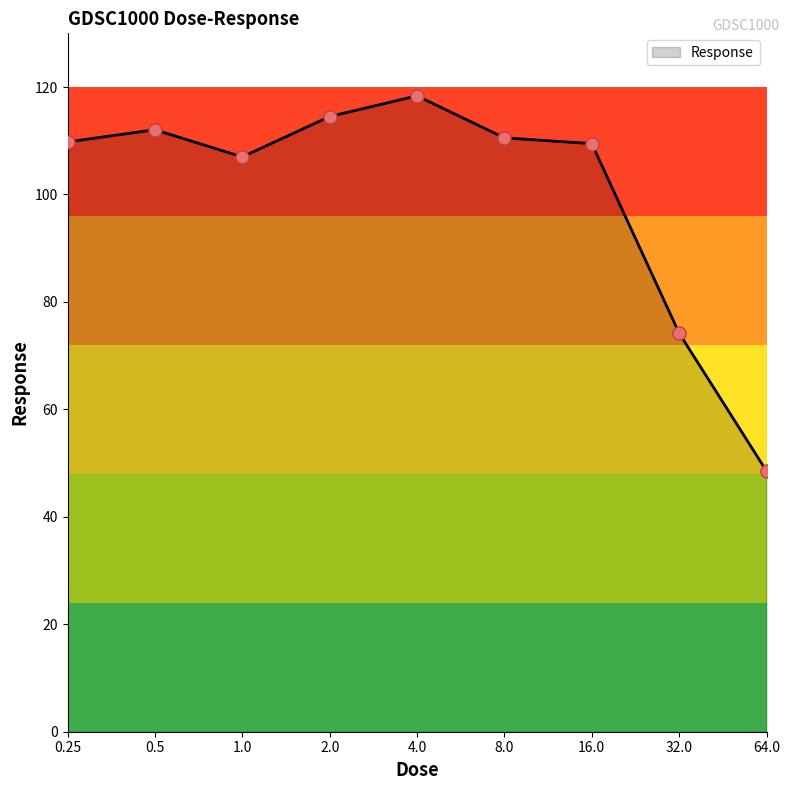

What is the minimum value shown in the chart?

48.5